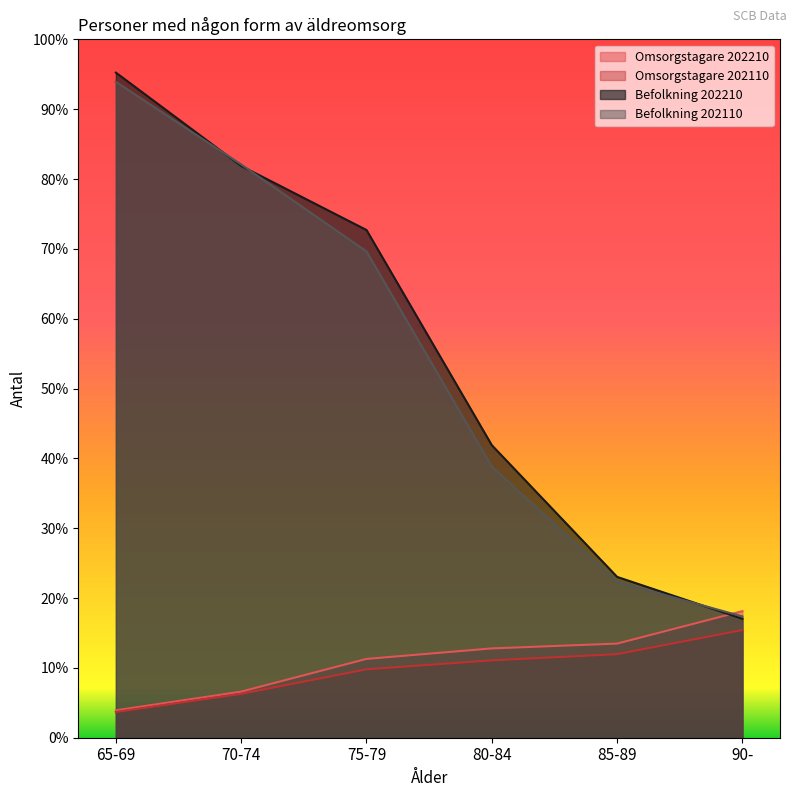

Does the chart display data point markers on the line(s)?

No